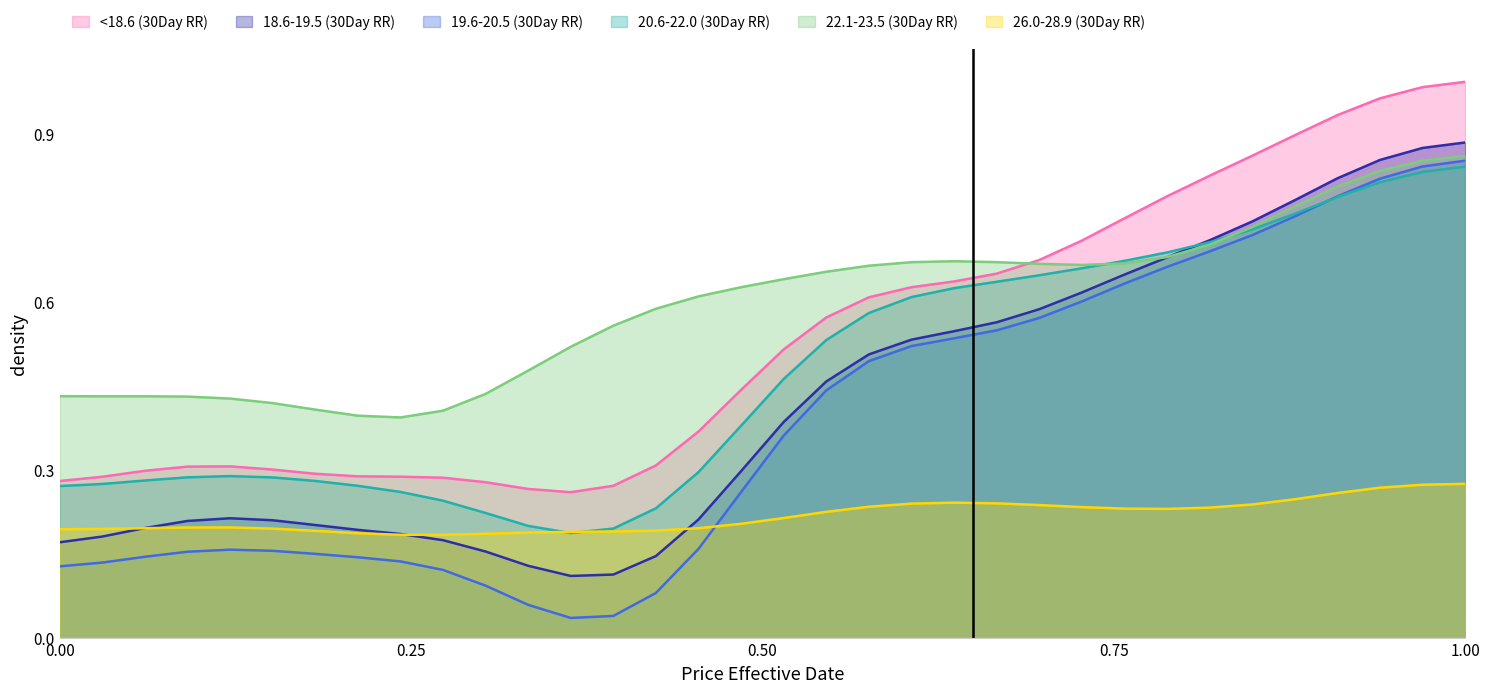

Where do 18.6-19.5 (30Day RR) and 20.6-22.0 (30Day RR) first cross each other?

2019-06-26 and 2019-06-19